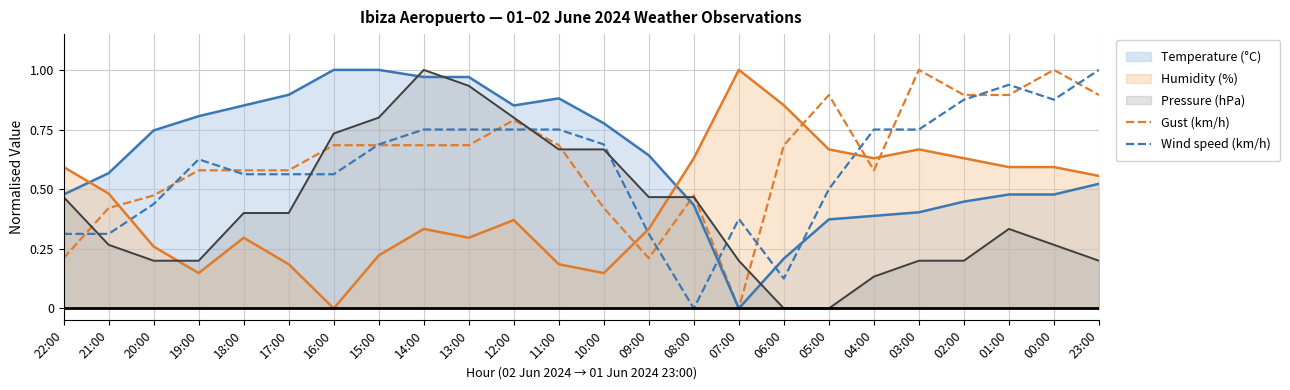

Does the chart display data point markers on the line(s)?

No